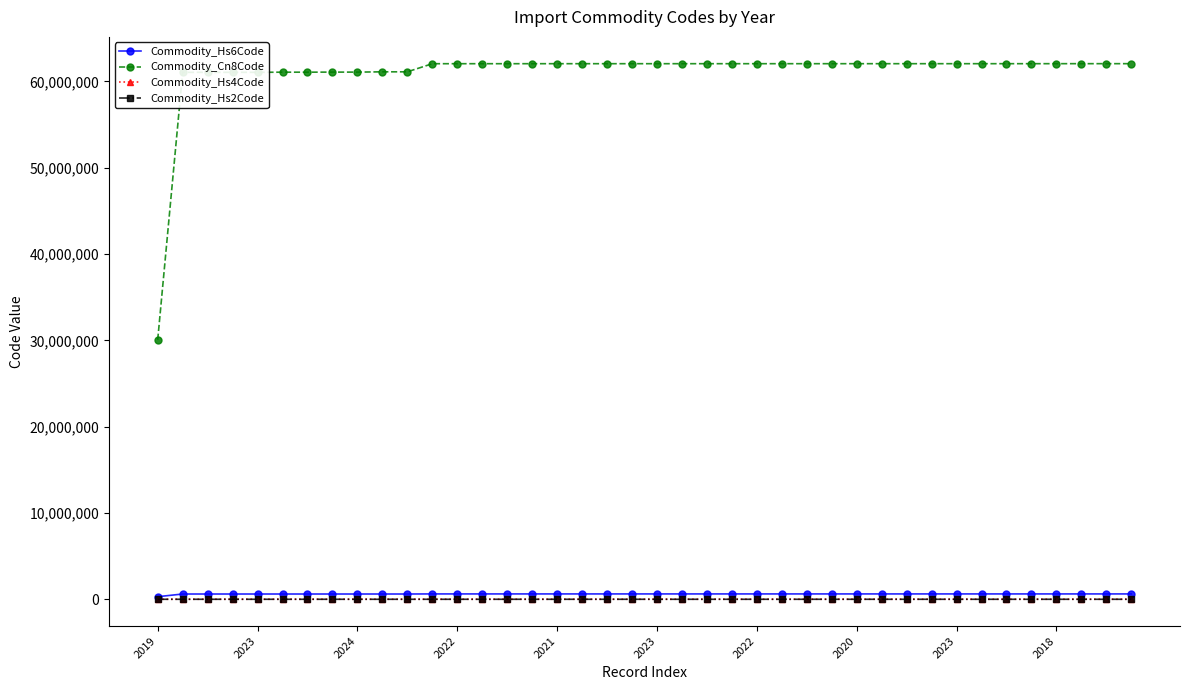

What is the highest value of the Commodity_Hs4Code series?

6204